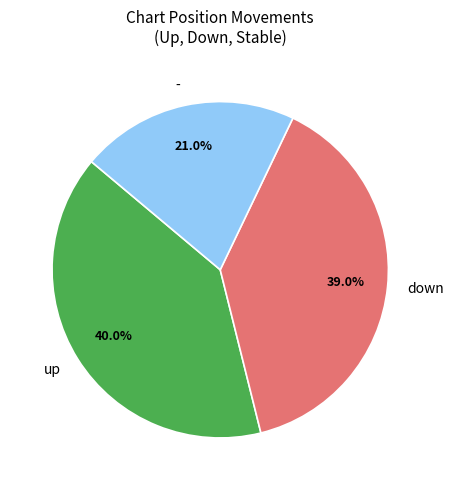

To the nearest percent, what is the difference between the down and - slice percentages?

18%